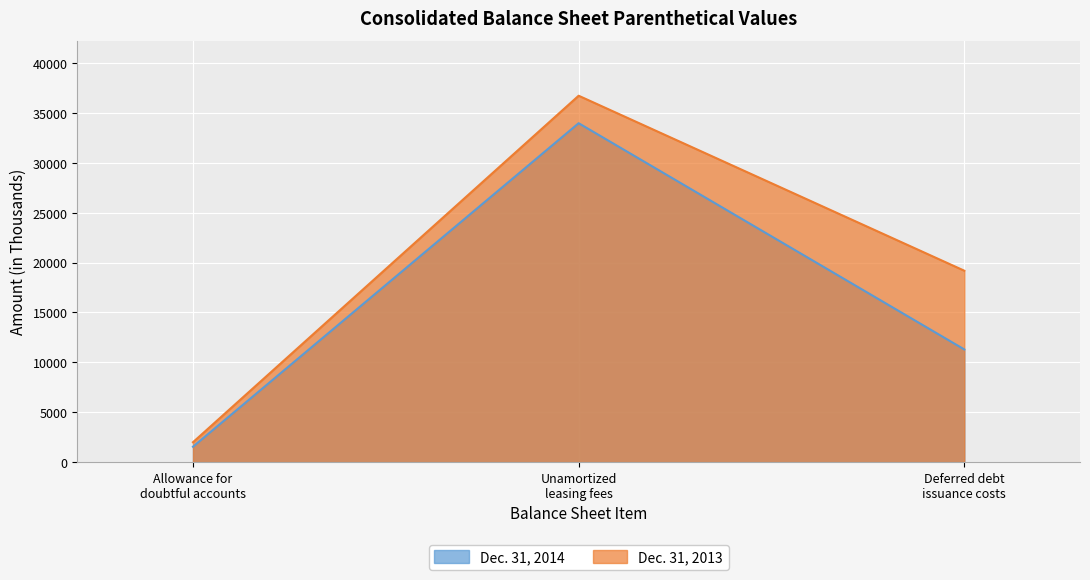

Which category has the highest value in the Dec. 31, 2013 series?

Unamortized
leasing fees